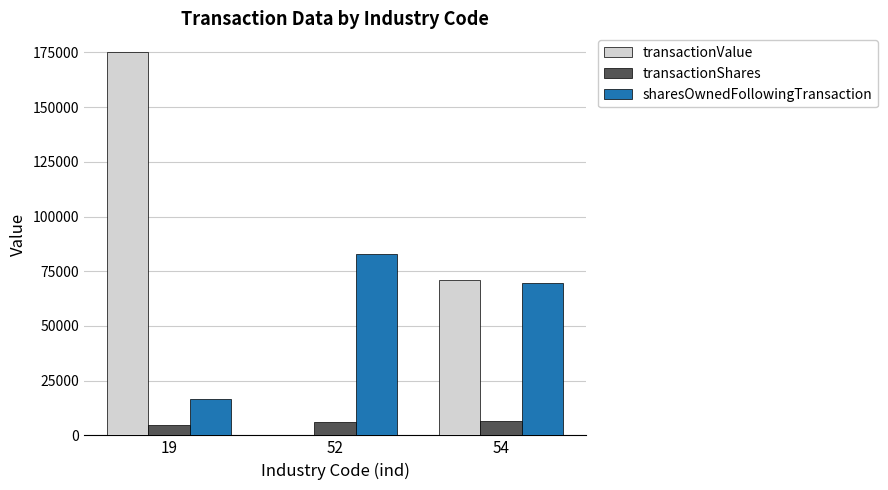

Between 19 and 52, which series saw the biggest shift?

transactionValue